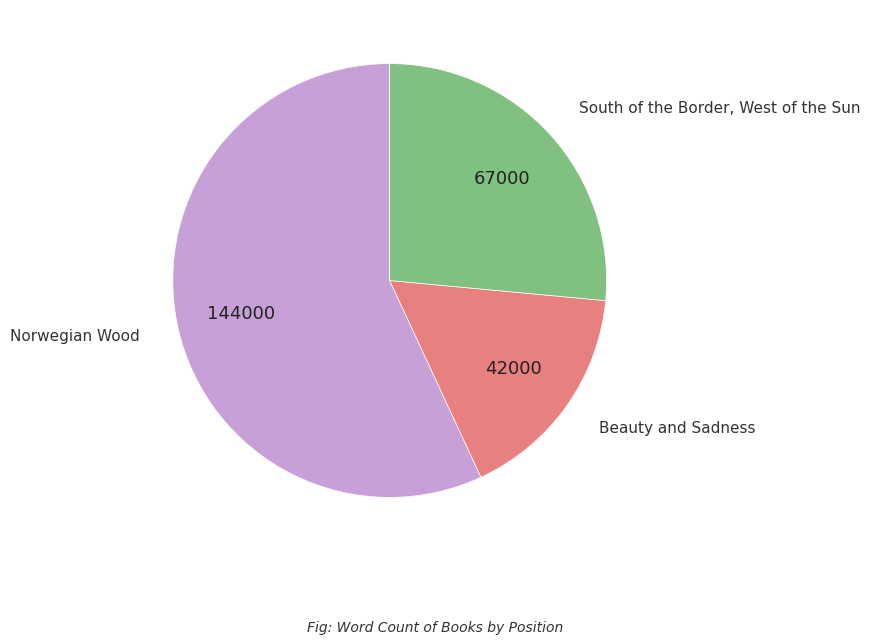

Is there a majority slice in this chart?

Yes